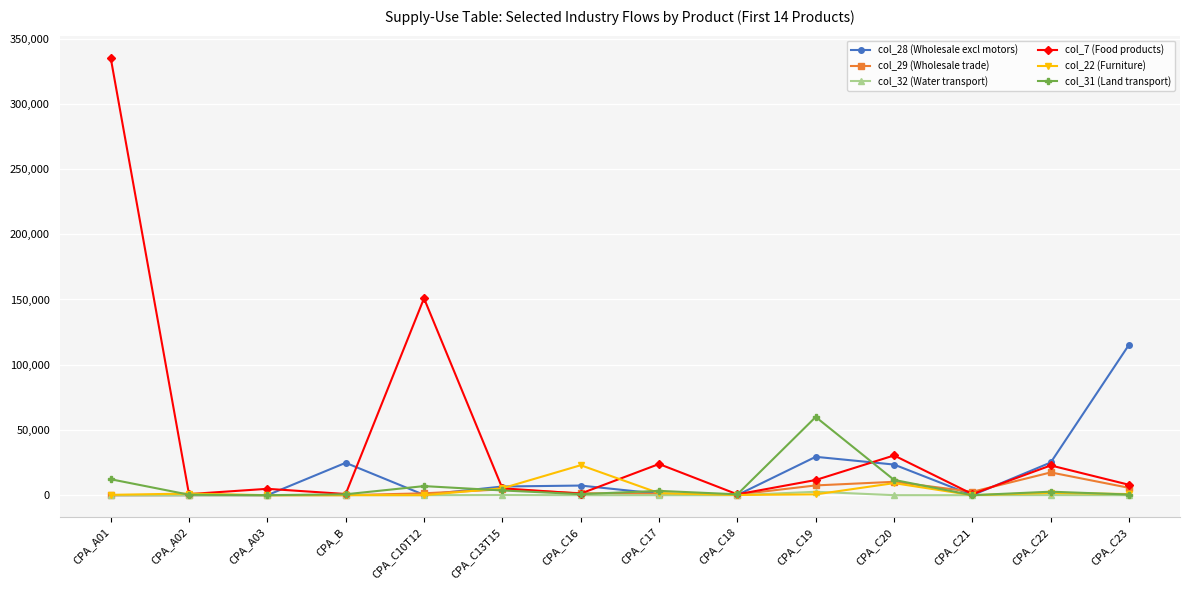

Which category has the highest value across all series?

CPA_A01